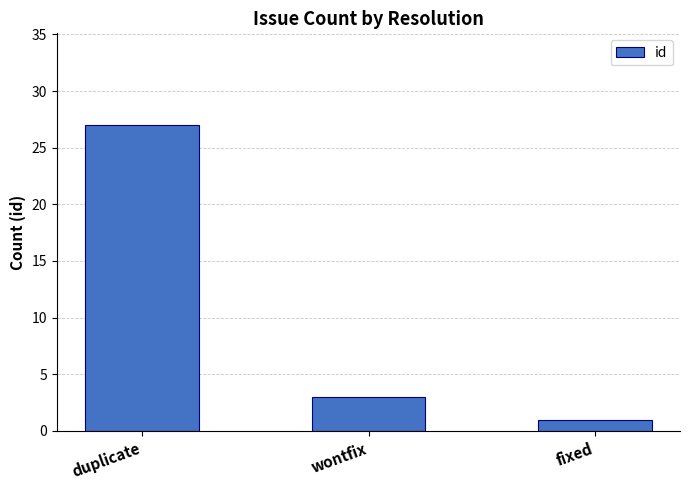

What is the label of the 2nd bar from the right?

wontfix